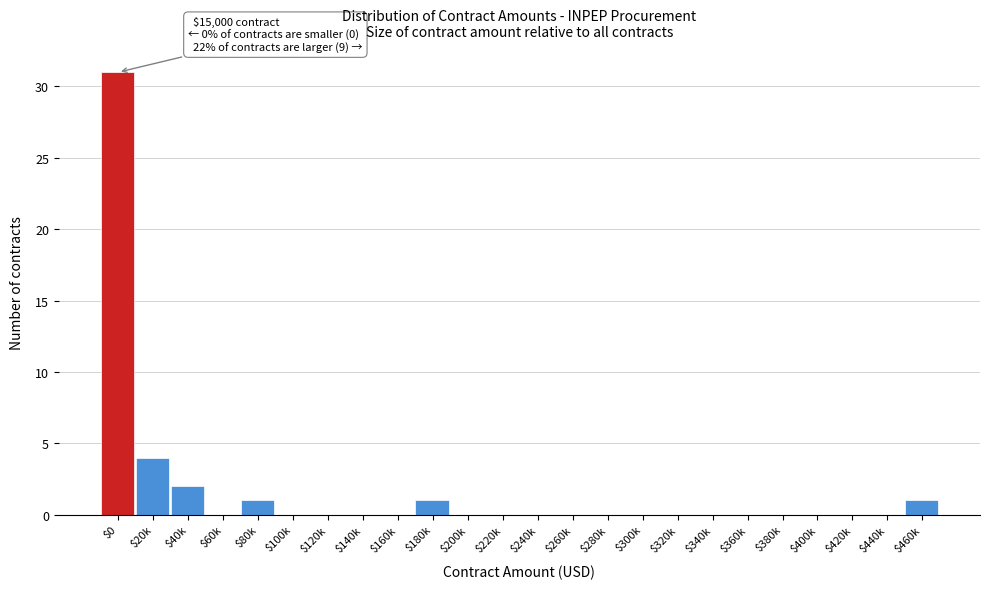

What is the greatest value displayed?

31